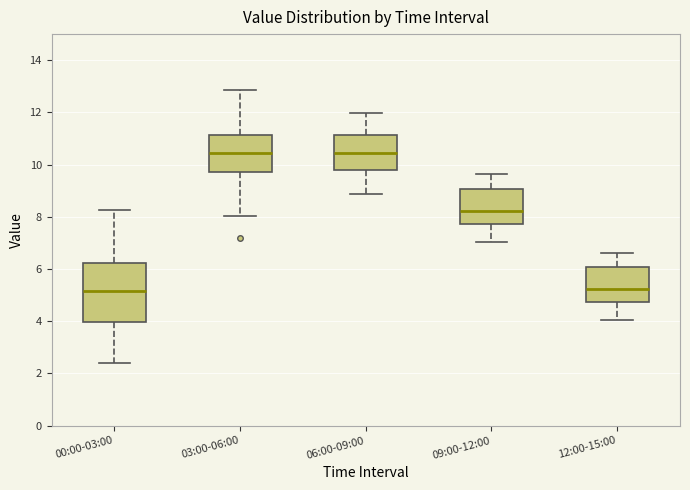

Reading left to right, transcribe this box plot: for each box, give where its median line is, the range the box spans, and where its two whiskers end, as read against the y-axis. The values are not printed on the chart, so give them approximately, as read against the axis.

00:00-03:00: median 5.2, box 4.0 to 6.2, whiskers 2.4 to 8.2
03:00-06:00: median 10.4, box 9.8 to 11.2, whiskers 8.0 to 12.8
06:00-09:00: median 10.4, box 9.8 to 11.2, whiskers 8.8 to 12.0
09:00-12:00: median 8.2, box 7.8 to 9.0, whiskers 7.0 to 9.6
12:00-15:00: median 5.2, box 4.8 to 6.0, whiskers 4.0 to 6.6